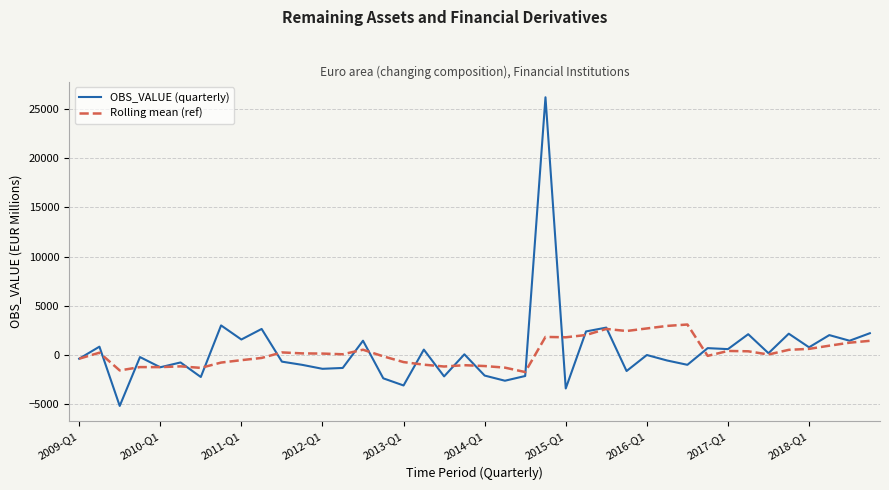

Which series has the largest range (max minus min)?

OBS_VALUE (quarterly)